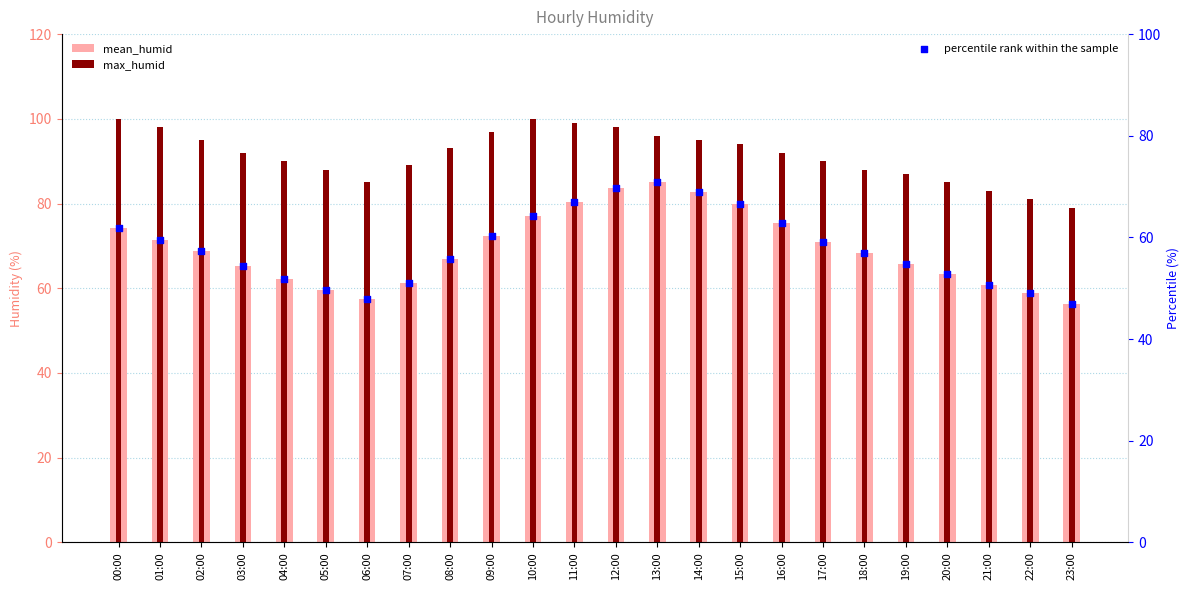

Is the value of percentile rank within the sample at 09:00 greater than the value of mean_humid at 10:00?

No